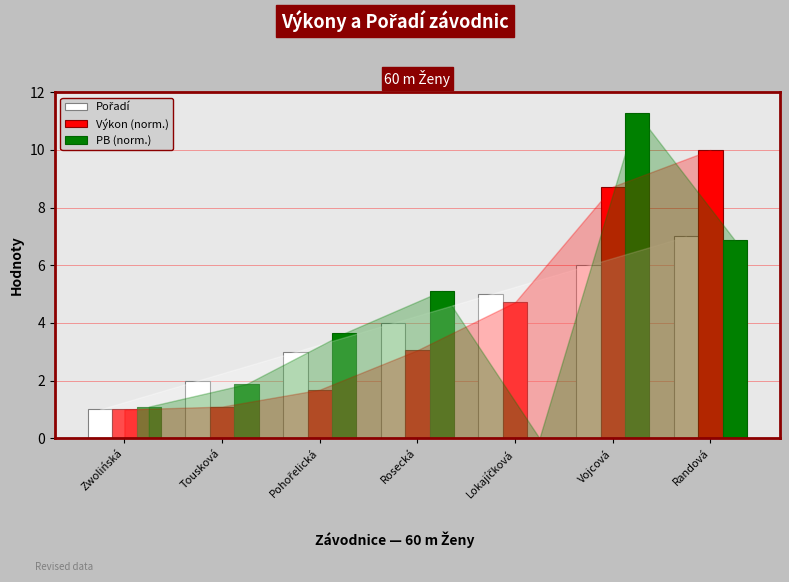

Which series changed the most between Rosecká and Vojcová?

PB (norm.)